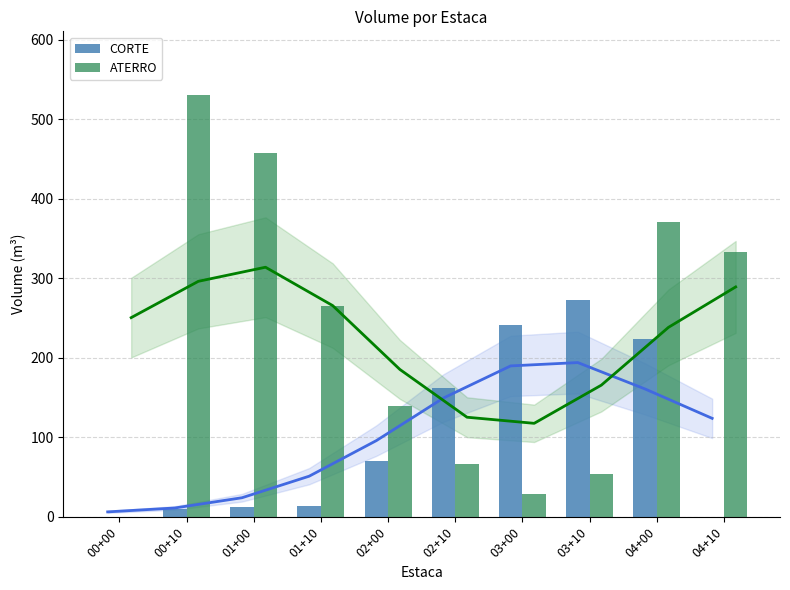

Reading left to right, list all the values displayed in this chart.

CORTE: 00+00=0.0	00+10=9.6	01+00=12.1	01+10=14.1	02+00=70.6	02+10=162.4	03+00=240.9	03+10=272.9	04+00=224.2	04+10=0.0
ATERRO: 00+00=0.0	00+10=531.0	01+00=458.1	01+10=265.3	02+00=140.0	02+10=66.8	03+00=28.4	03+10=53.8	04+00=371.4	04+10=333.4